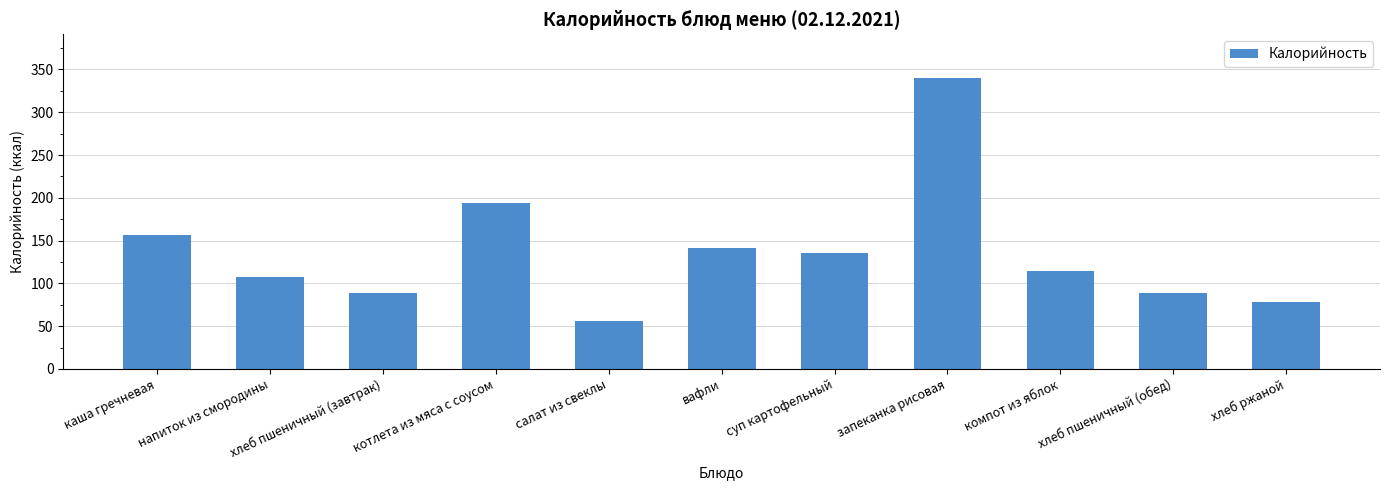

What is the label of the 3rd bar from the left?

хлеб пшеничный (завтрак)